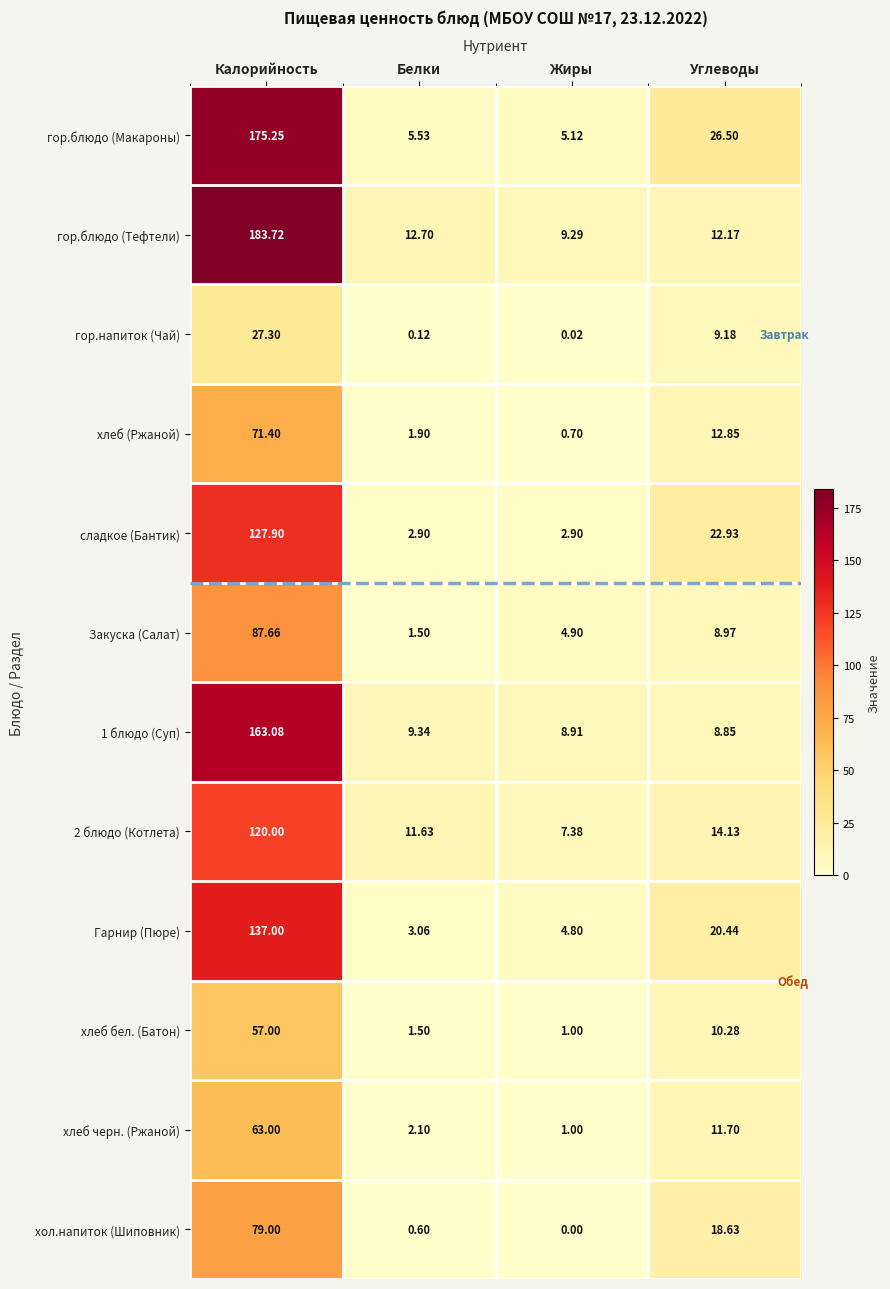

At which label does Закуска (Салат) first exceed 8?

Калорийность